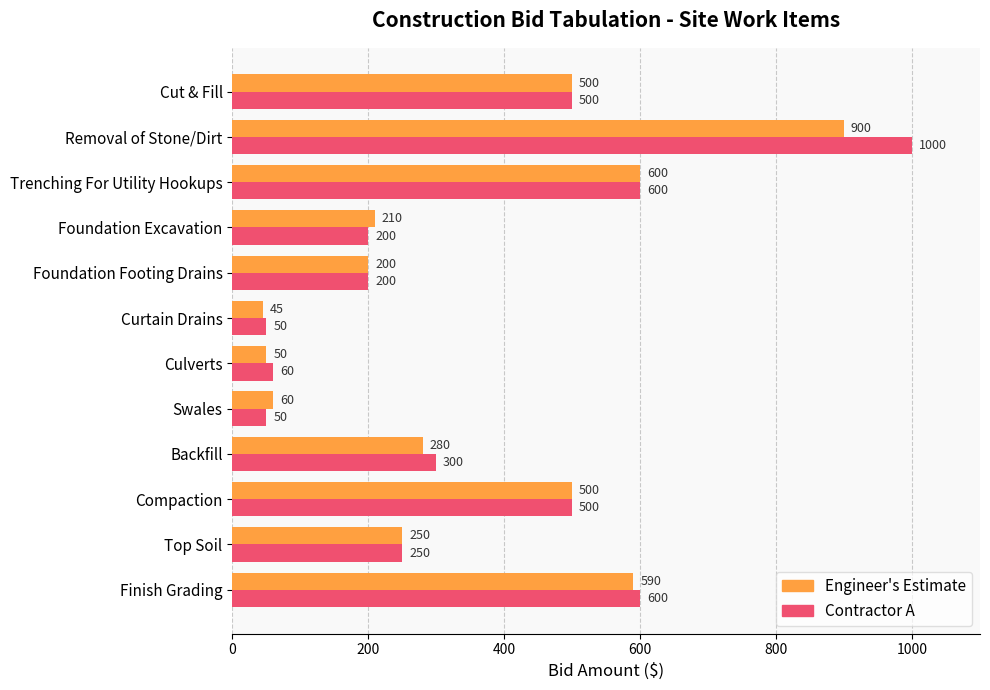

At how many categories does at least one series exceed 861?

1